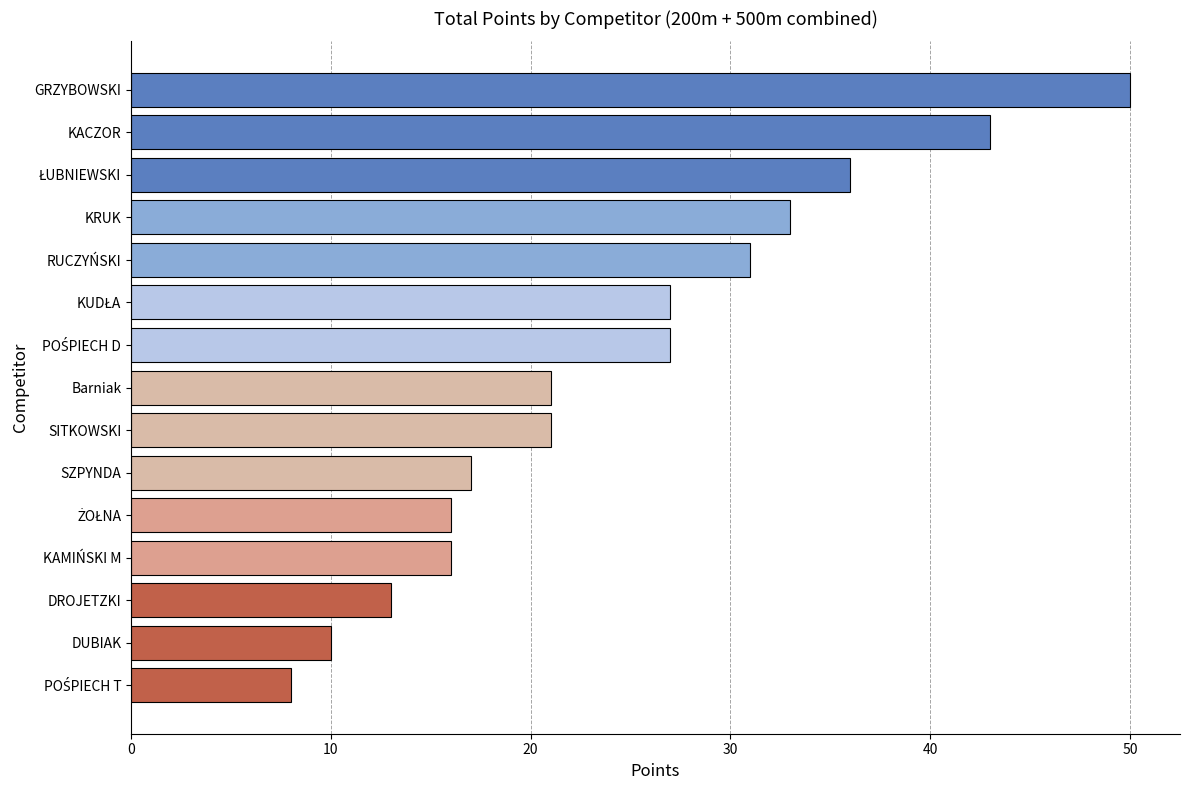

What is the difference between the maximum and second lowest values?

40